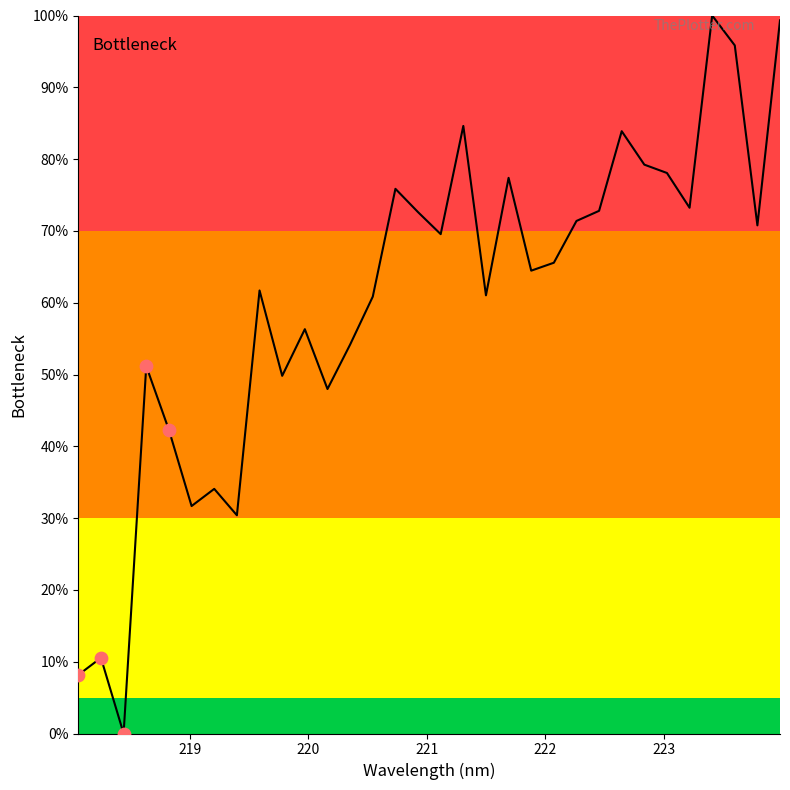

What is the difference between the maximum and minimum values?

100.0